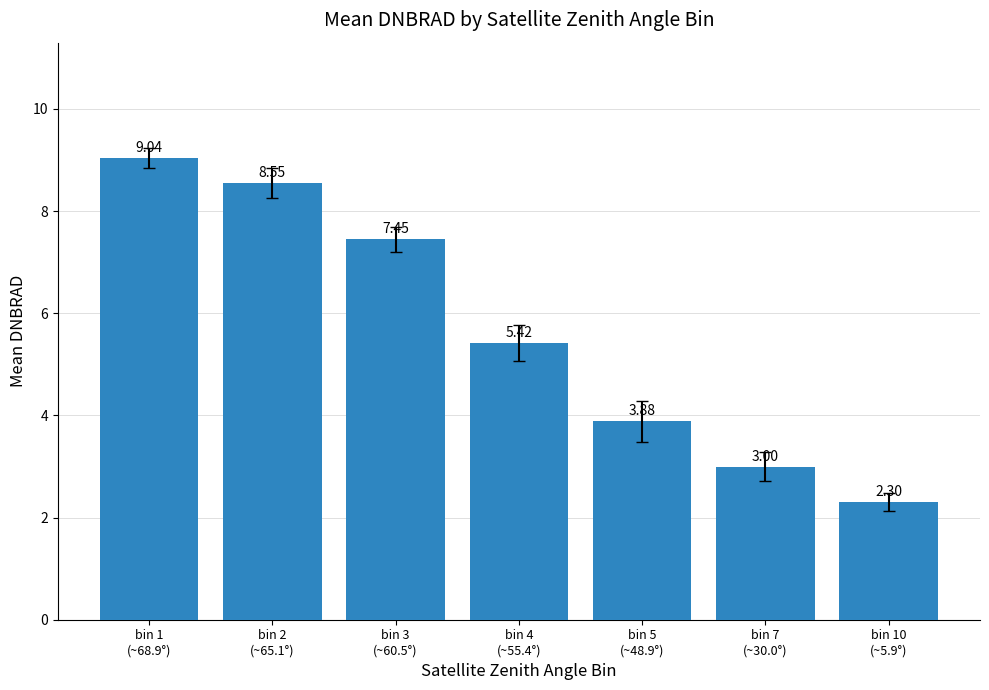

What is the change in value from bin 1
(~68.9°) to bin 2
(~65.1°)?

-0.5